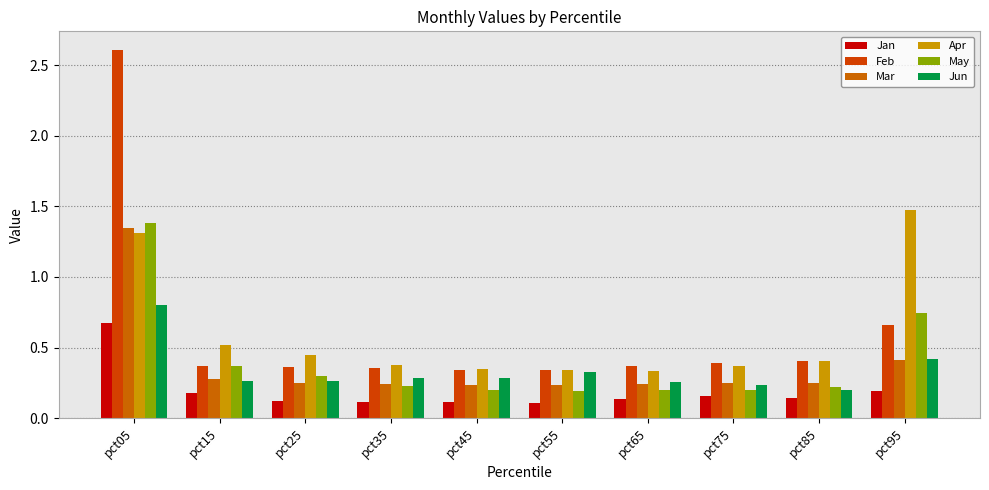

Which series has the widest spread of values?

Feb